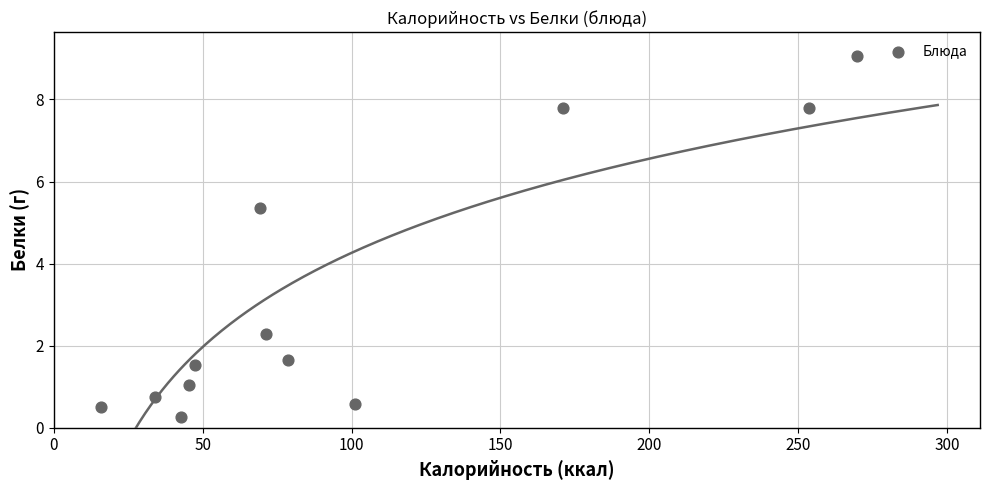

What is the average X value?

100.0